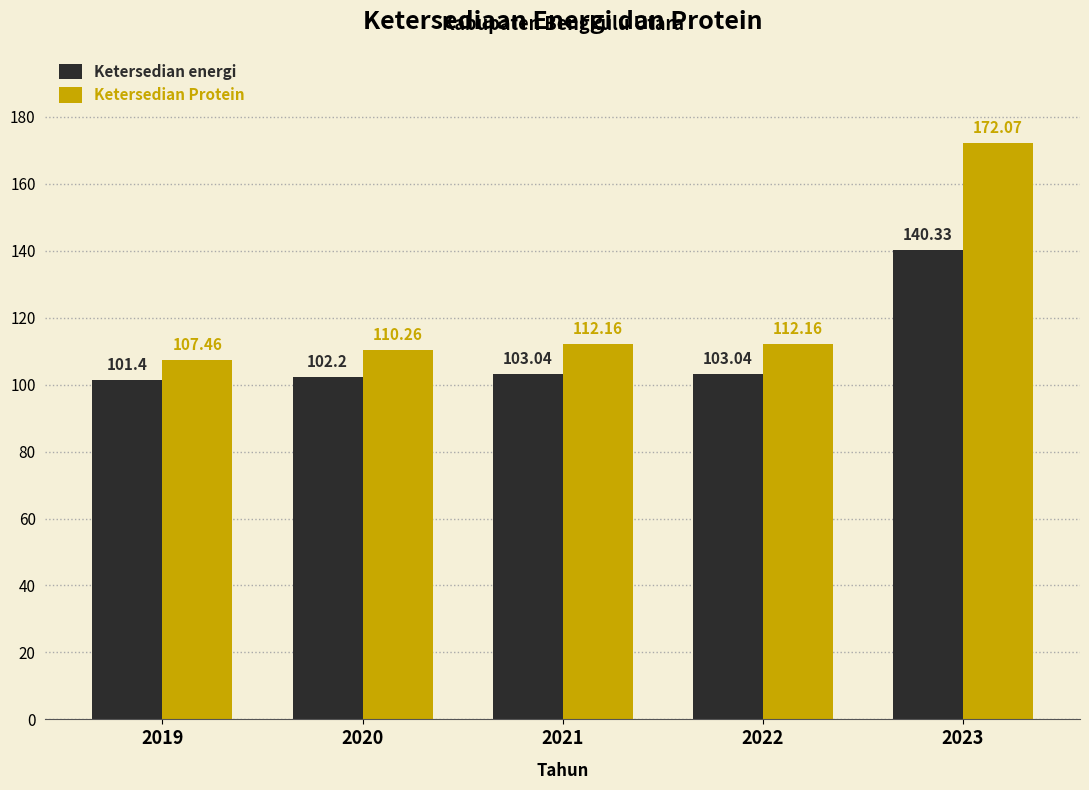

Reading left to right, list all the values displayed in this chart.

Ketersedian energi: 101.4	102.2	103.0	103.0	140.3
Ketersedian Protein: 107.5	110.3	112.2	112.2	172.1